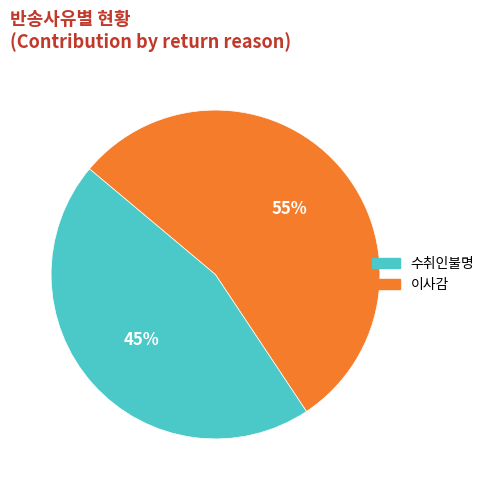

To the nearest percent, what is the combined percentage of 이사감 and 수취인불명?

100%